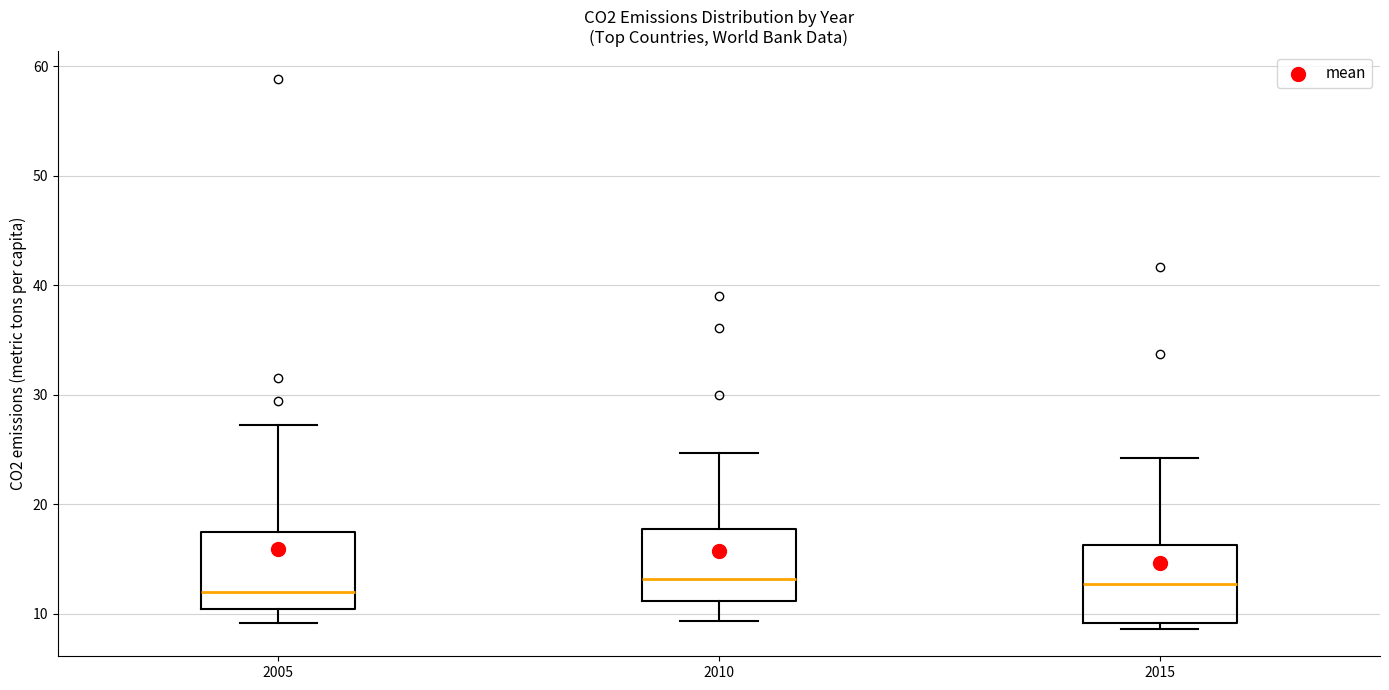

Reading left to right, read every box against the y-axis: the position of its median line, the range the box covers, and the ends of its whiskers. The values are not printed on the chart, so give them approximately, as read against the axis.

2005: median 12, box 10 to 17, whiskers 9 to 27
2010: median 13, box 11 to 18, whiskers 9 to 25
2015: median 13, box 9 to 16, whiskers 9 (just below the box's lower edge) to 24